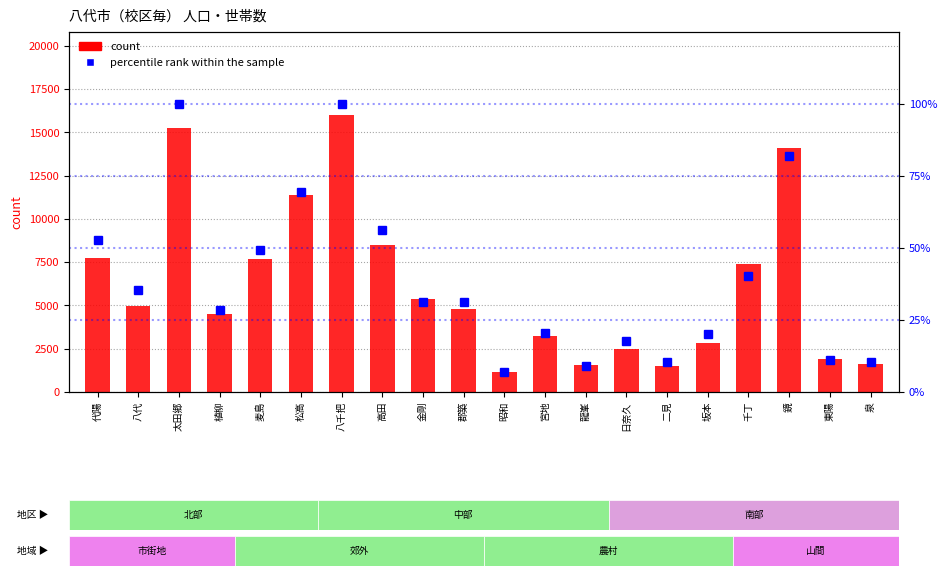

Reading right to left, extract all data points from this chart.

count: 泉=1622.0	東陽=1930.0	鏡=14078.0	千丁=7373.0	坂本=2837.0	二見=1512.0	日奈久=2476.0	龍峯=1567.0	宮地=3242.0	昭和=1183.0	郡築=4768.0	金剛=5384.0	高田=8517.0	八千把=16003.0	松高=11364.0	麦島=7678.0	植柳=4479.0	太田郷=15228.0	八代=4997.0	代陽=7744.0
percentile rank within the sample: 泉=10.4	東陽=11.2	鏡=82.0	千丁=40.3	坂本=20.2	二見=10.6	日奈久=17.8	龍峯=9.1	宮地=20.7	昭和=6.8	郡築=31.3	金剛=31.3	高田=56.3	八千把=100.0	松高=69.4	麦島=49.4	植柳=28.4	太田郷=99.9	八代=35.4	代陽=52.7